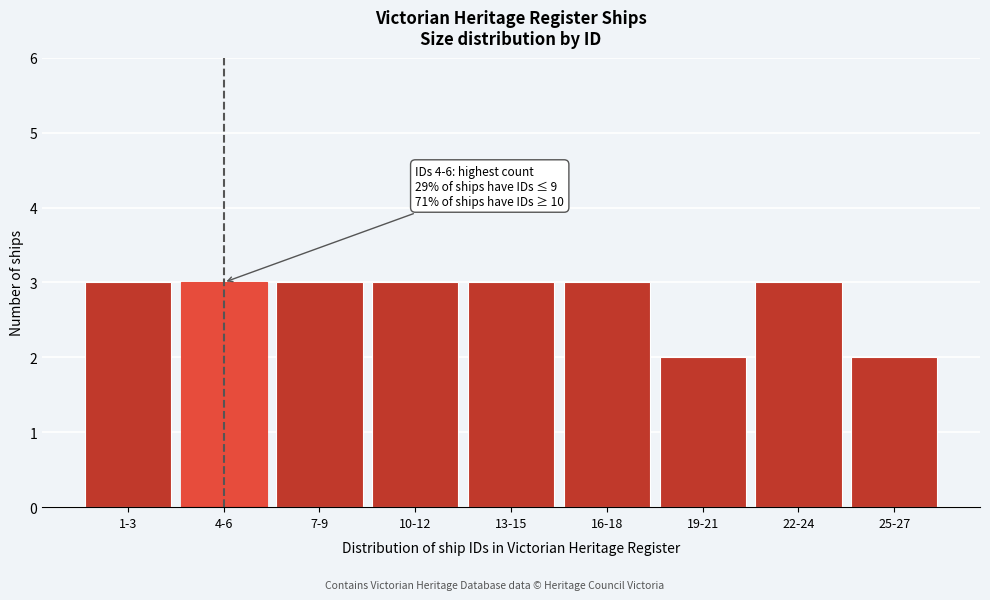

Reading left to right, extract all data points from this chart.

3	3	3	3	3	3	2	3	2